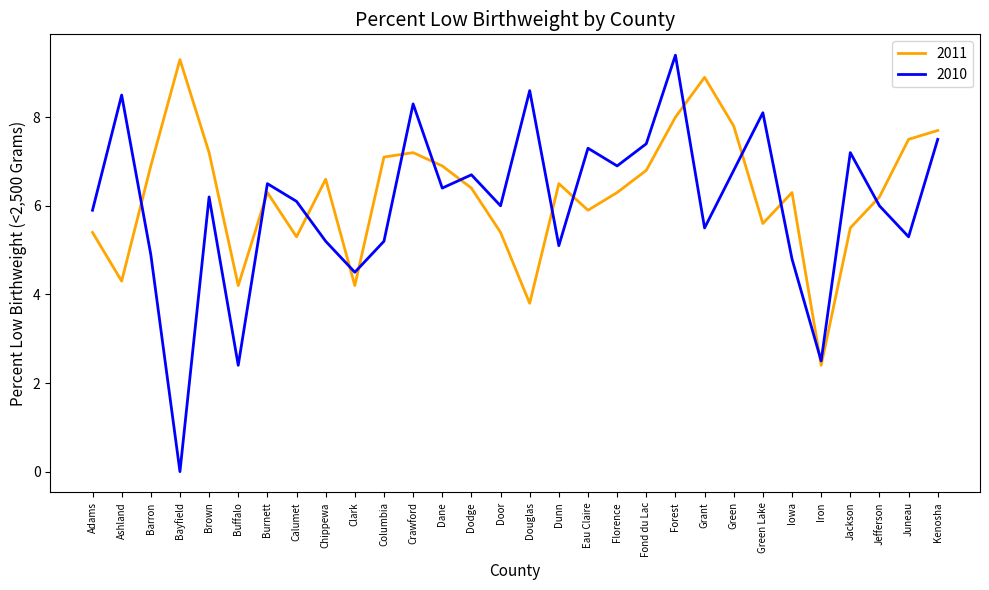

What is the difference between the highest and lowest values at Dodge?

0.3